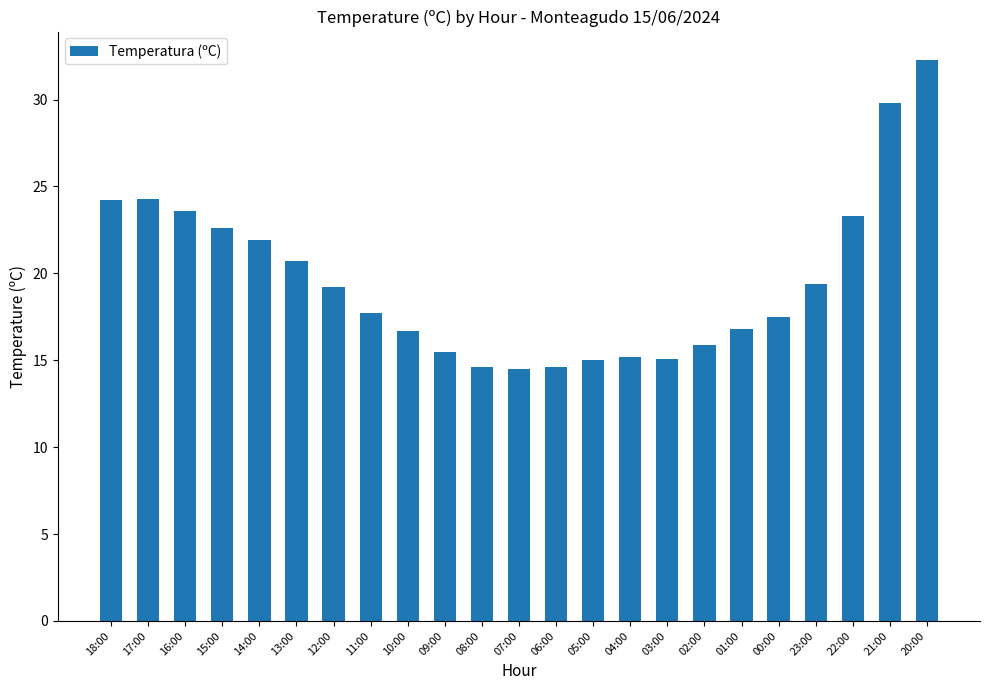

What is the label of the 22nd bar from the right?

17:00